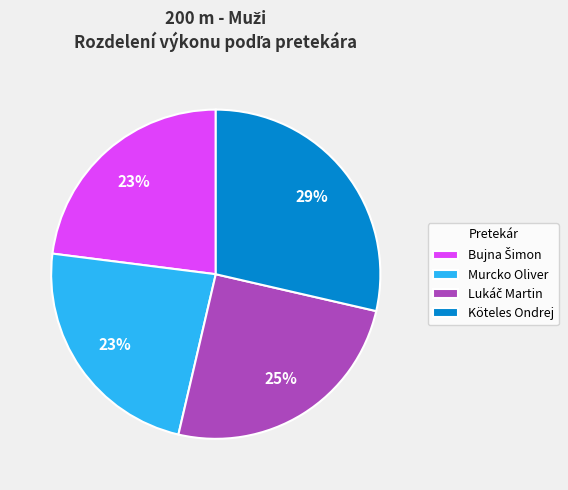

To the nearest percent, what is the average slice percentage?

25%